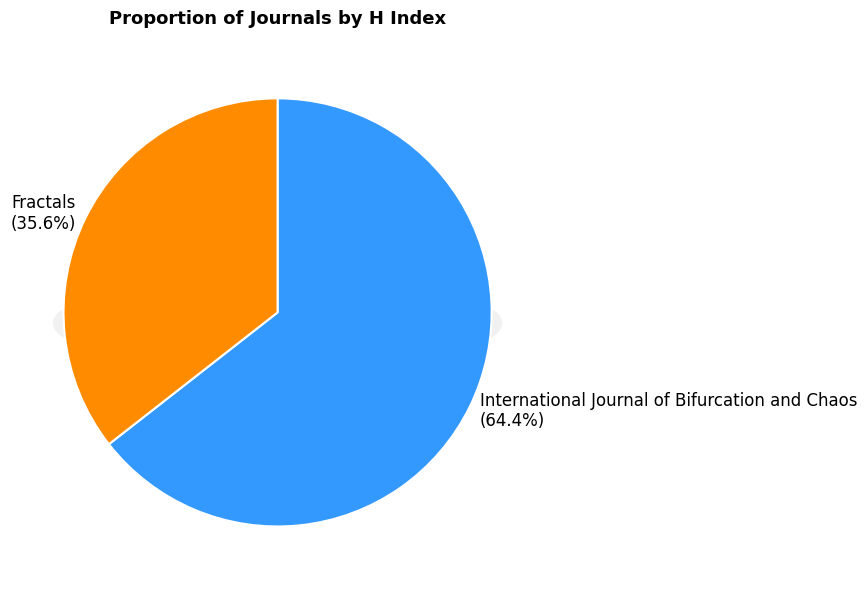

To the nearest percent, what percentage of the pie is Fractals?

36%